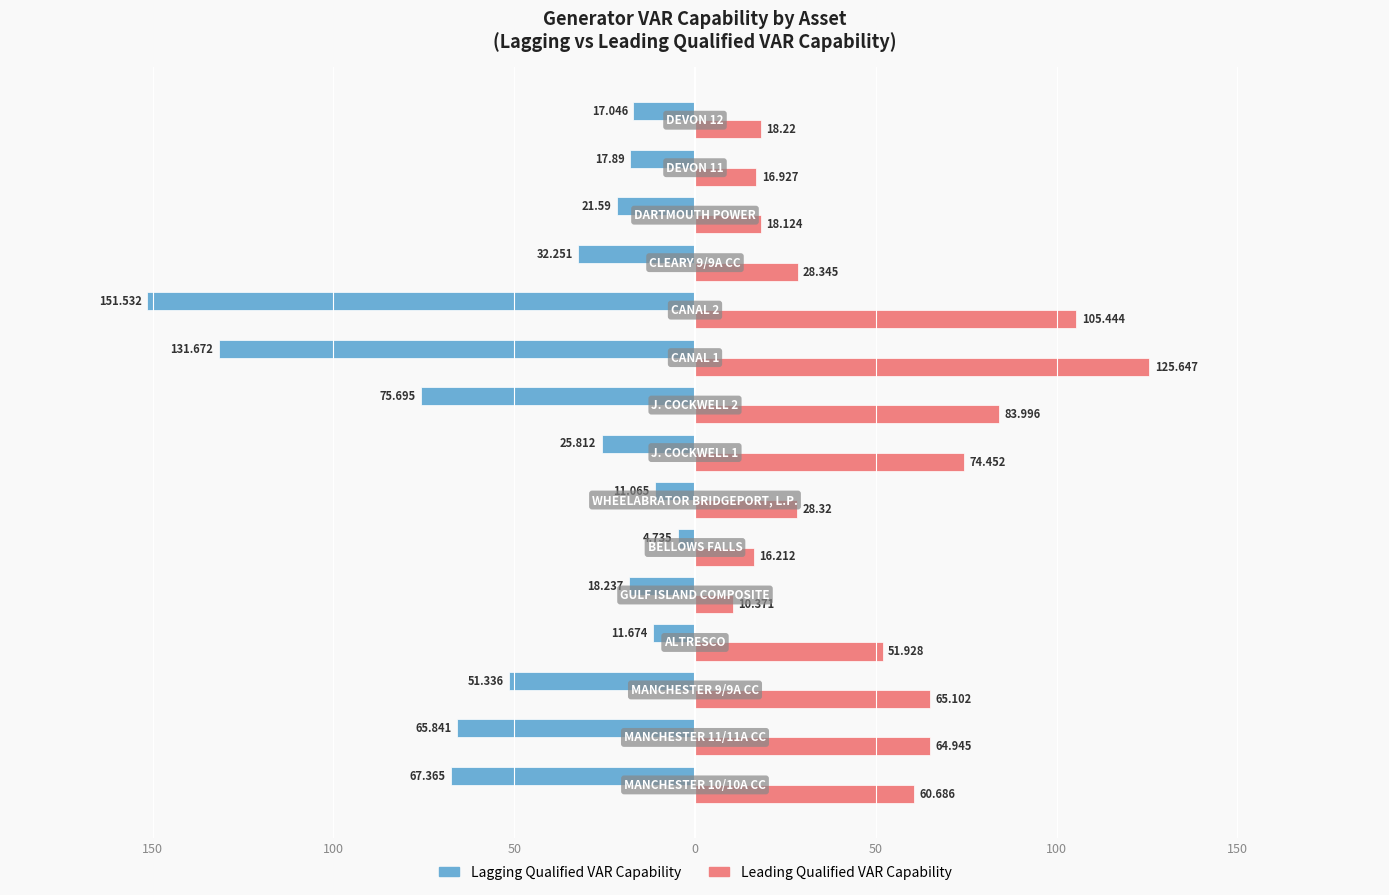

What are all the series names shown in the legend?

Lagging Qualified VAR Capability, Leading Qualified VAR Capability